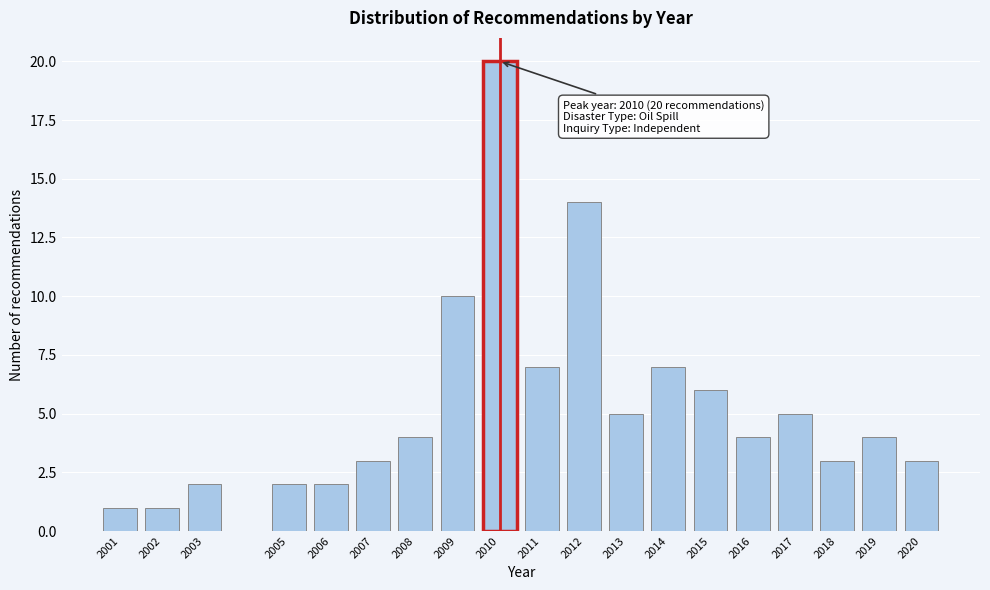

Reading left to right, extract all data points from this chart.

1	1	2	2	2	3	4	10	20	7	14	5	7	6	4	5	3	4	3